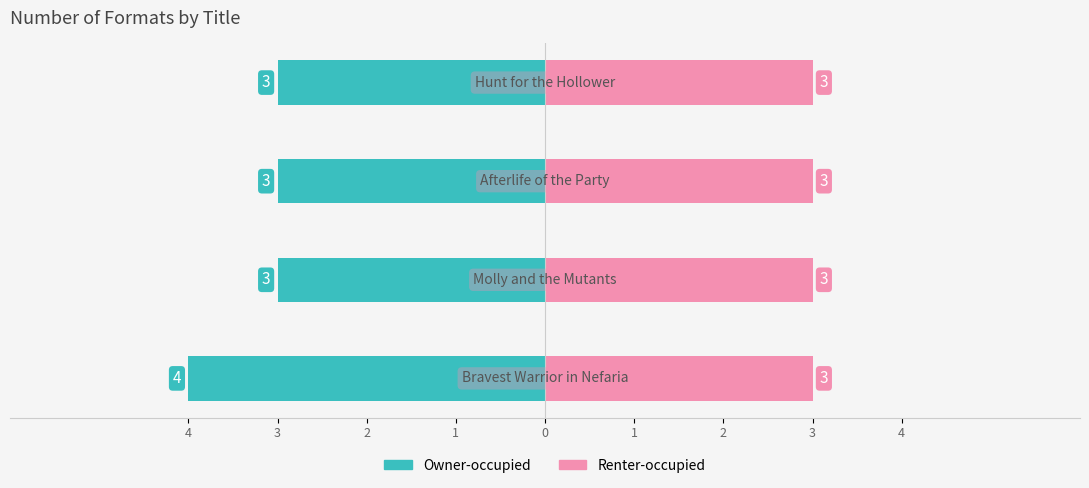

Which series has the widest spread of values?

Owner-occupied